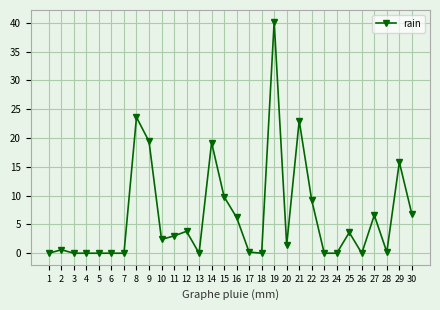

What is the change in value from 16 to 22?

+3.0